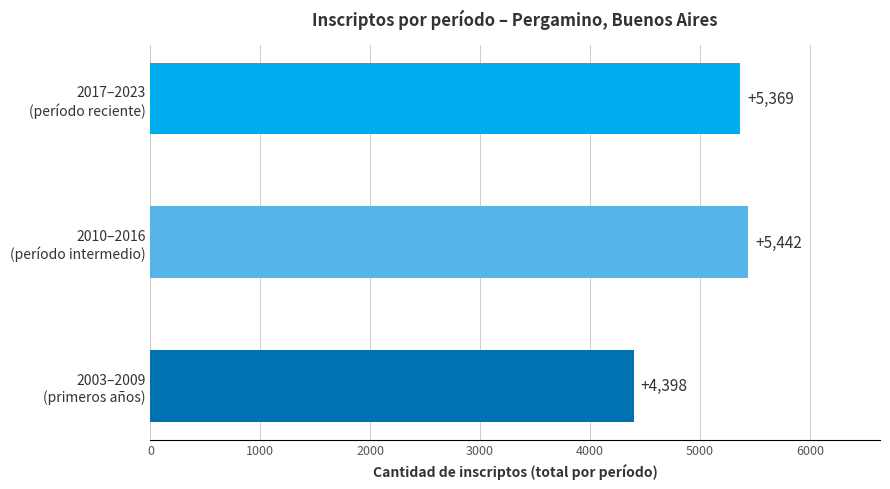

What is the smallest value displayed?

4398